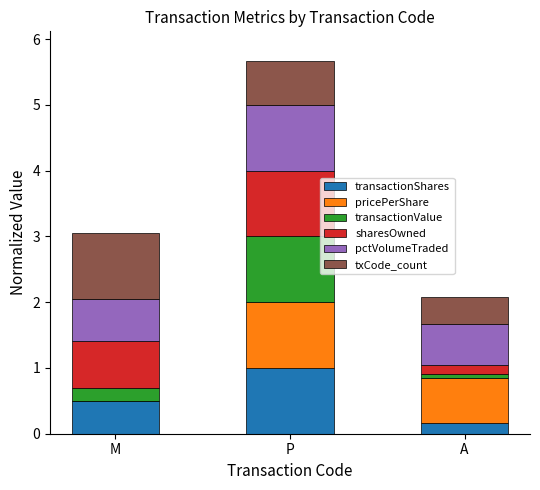

What is the average value of the transactionShares series?

0.6